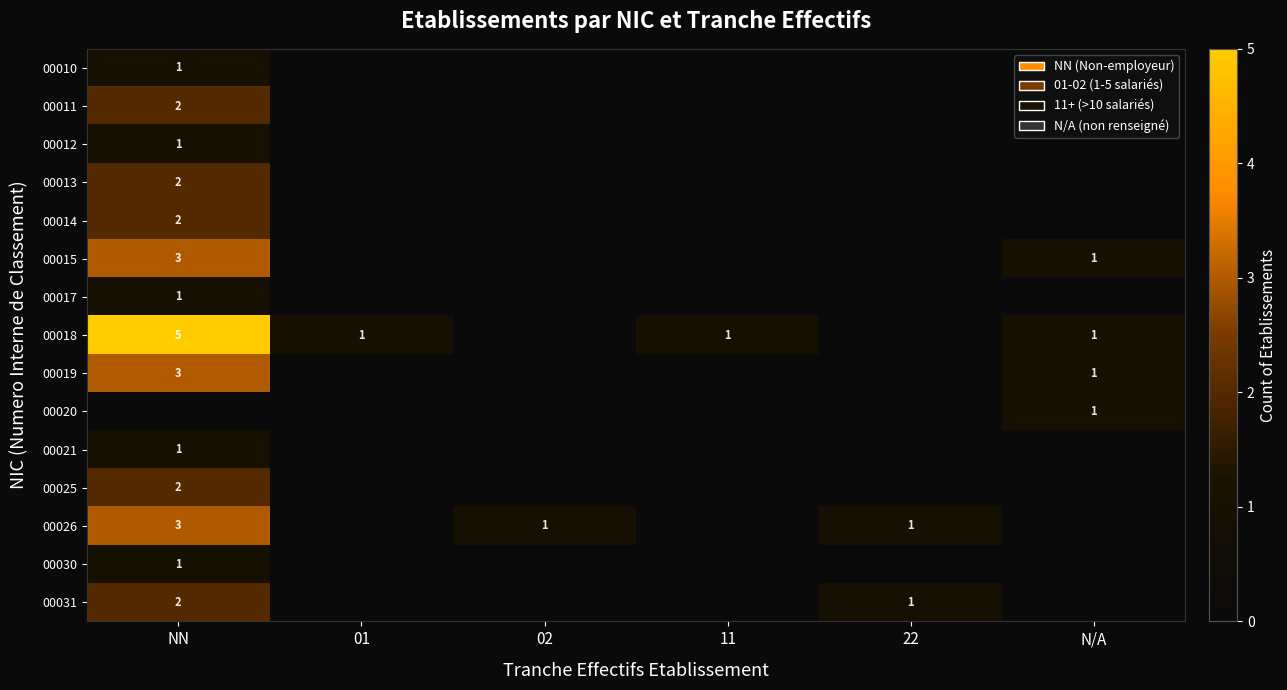

The 00018 series shows 1 at NN. True or false?

False